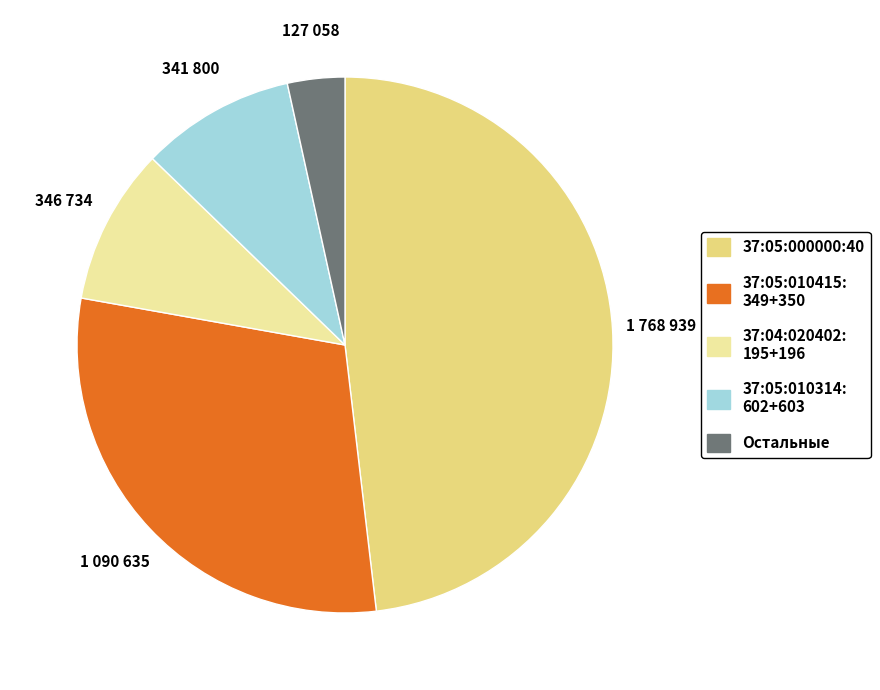

Does any single category account for the majority?

No